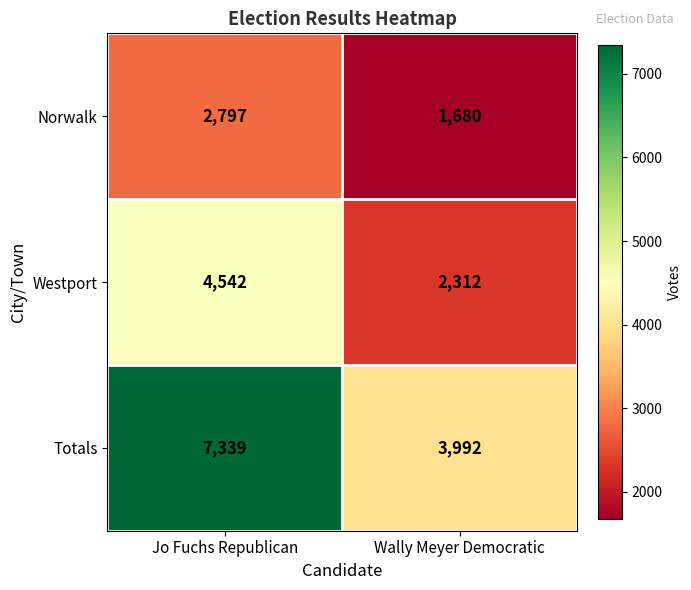

What is the spread (max minus min) of values at Wally Meyer Democratic?

2312